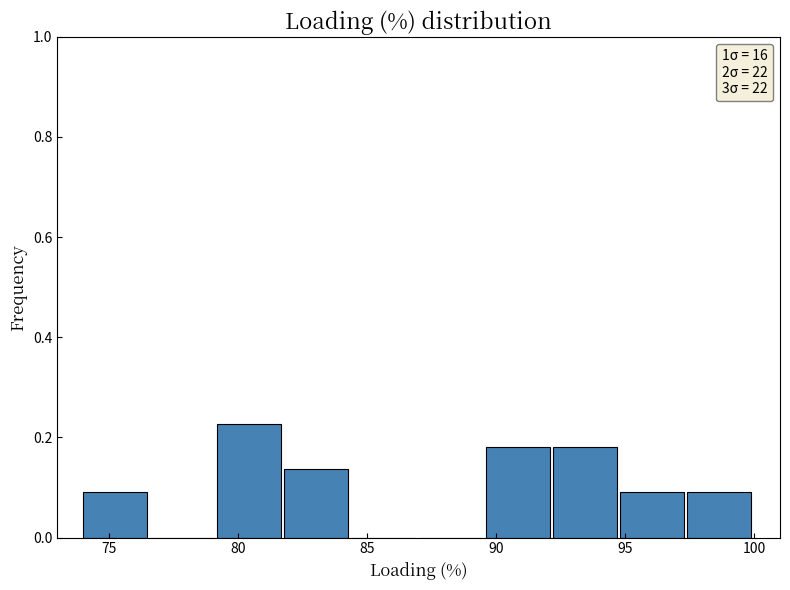

Which range on the x-axis has the tallest bar?

79.2 to 81.8